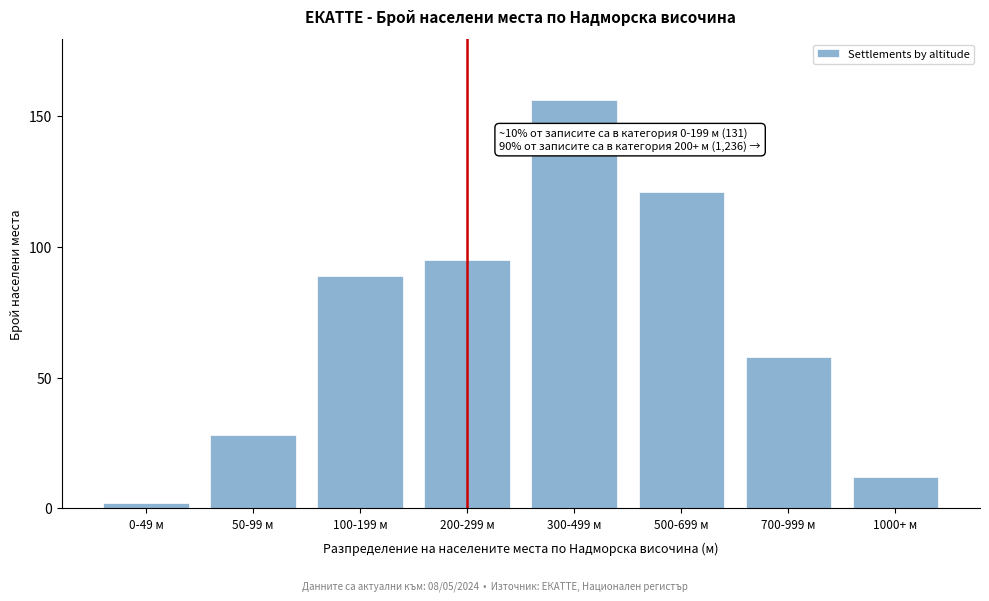

Reading left to right, transcribe all the data shown in this chart.

2	28	89	95	156	121	58	12